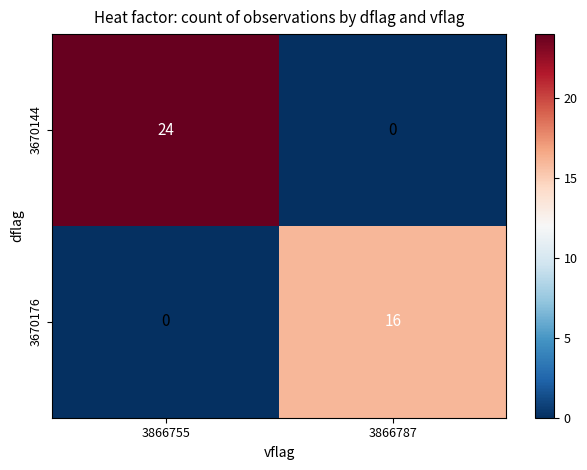

Rank the series by their maximum value, from highest to lowest.

3670144, 3670176